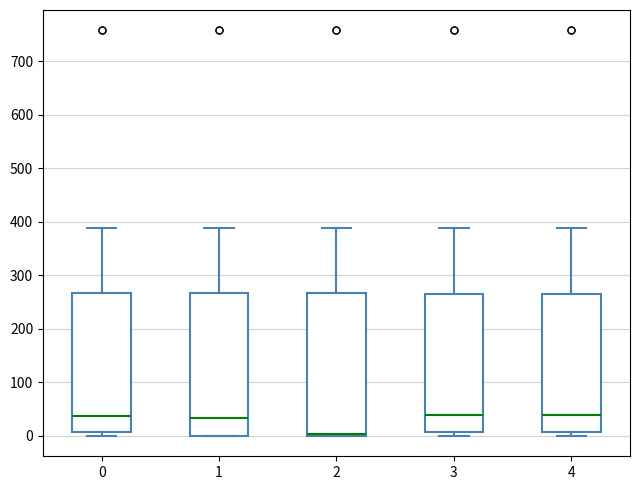

Which box's median line is the lowest?

2